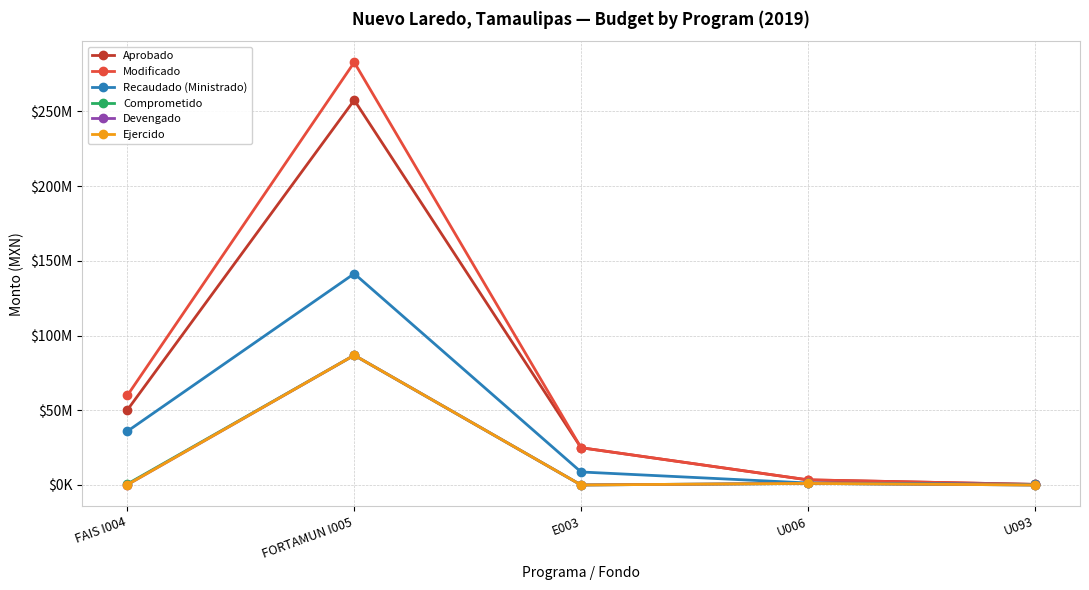

Which category has the lowest value in the Recaudado (Ministrado) series?

U093